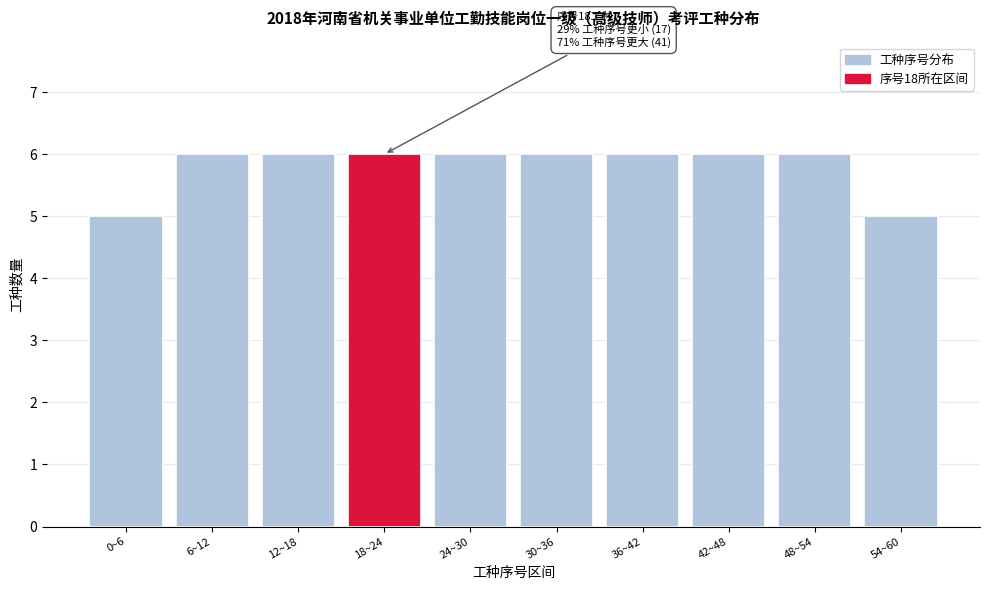

Reading left to right, list all the values displayed in this chart.

0~6=5	6~12=6	12~18=6	18~24=6	24~30=6	30~36=6	36~42=6	42~48=6	48~54=6	54~60=5